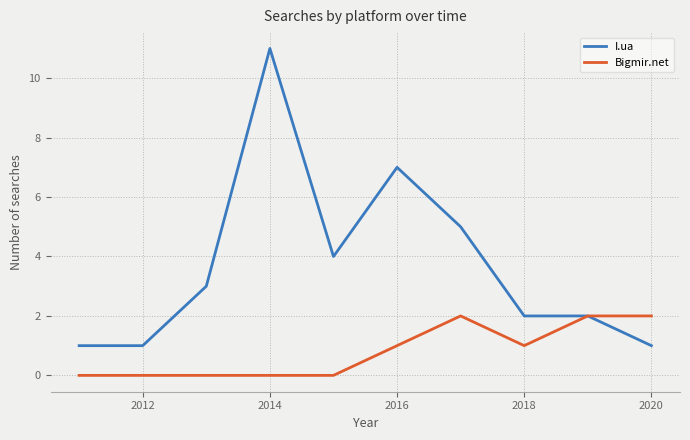

How many I.ua values are between 1 and 5?

8